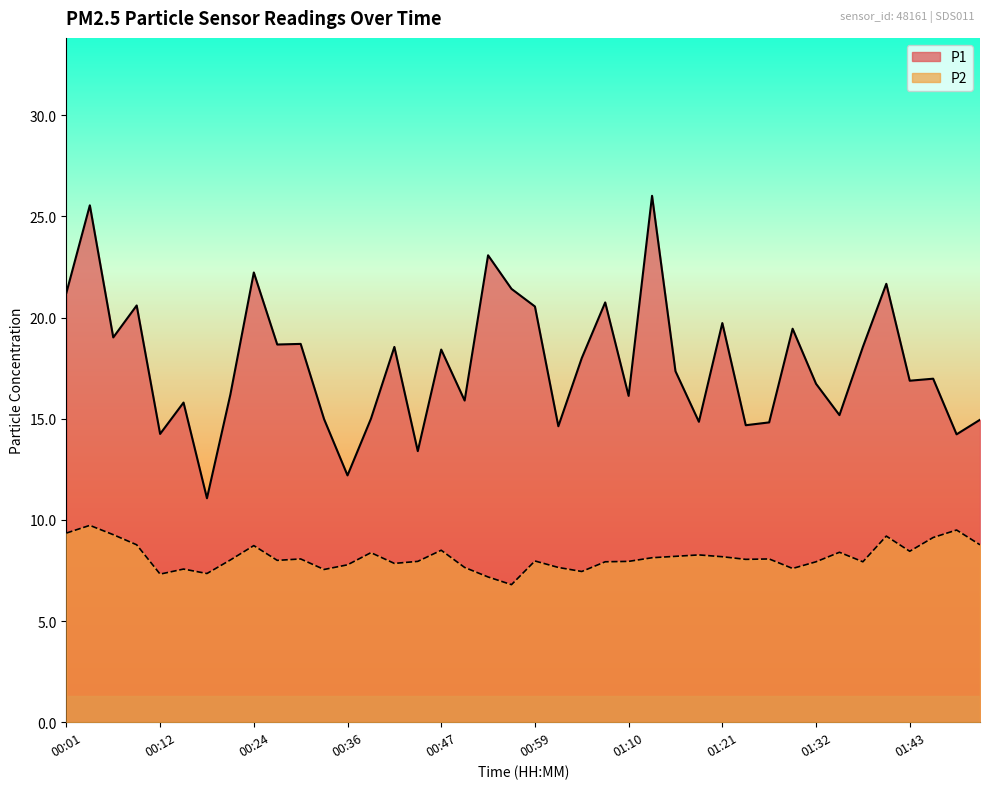

How many values in the P1 series are below 17?

20